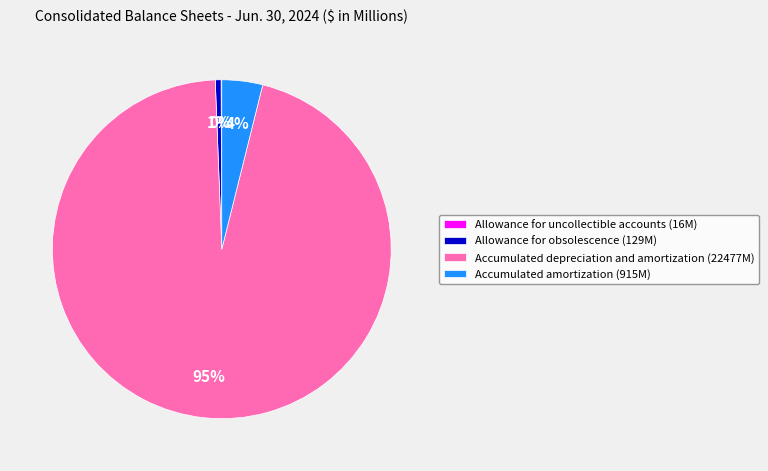

The Allowance for obsolescence (129M) slice represents 1% of the pie. True or false?

True